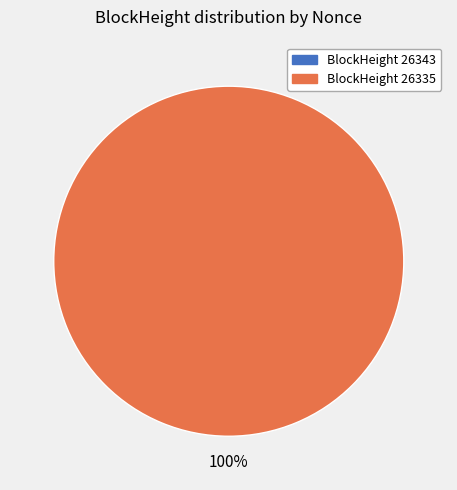

How many segments does this pie chart have?

2